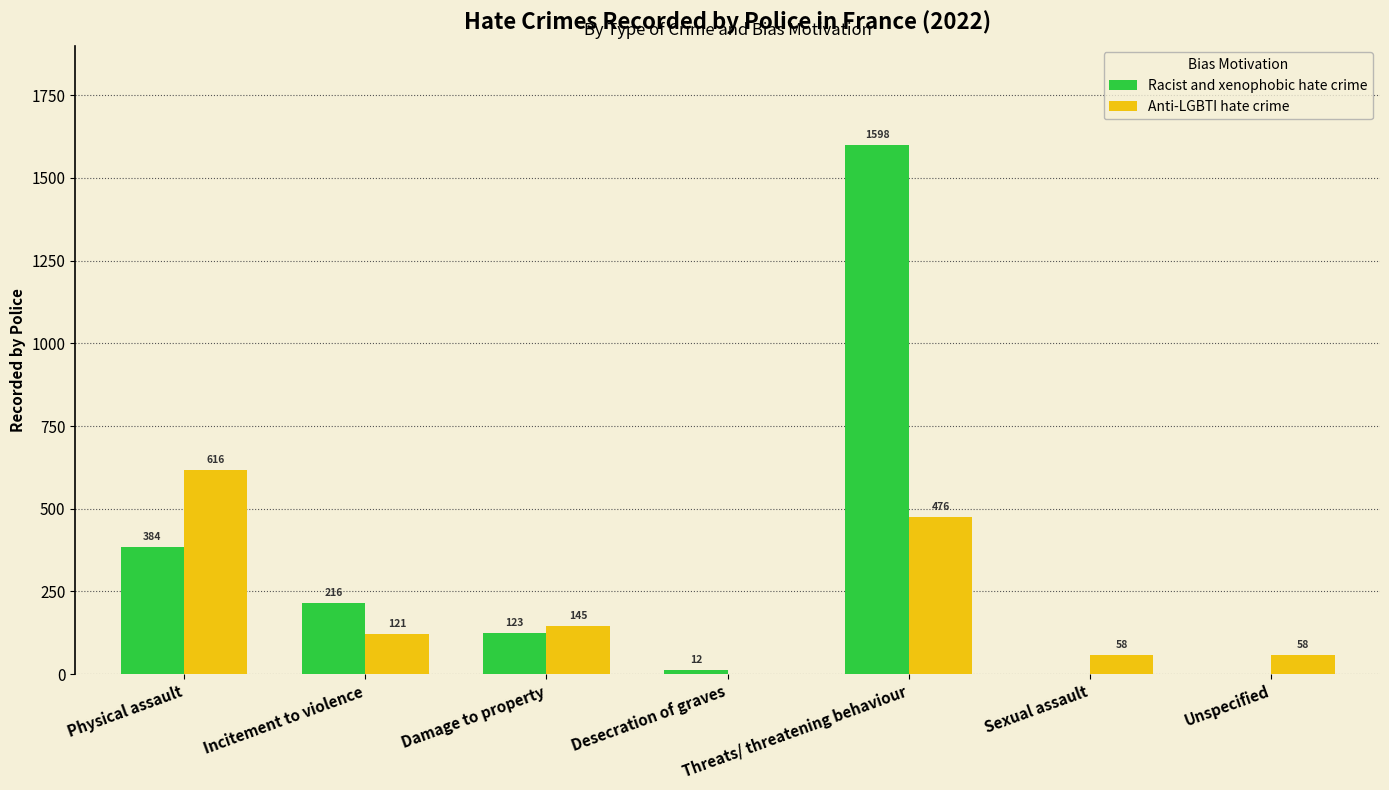

True or false: Racist and xenophobic hate crime has a value of 0 at Unspecified.

True